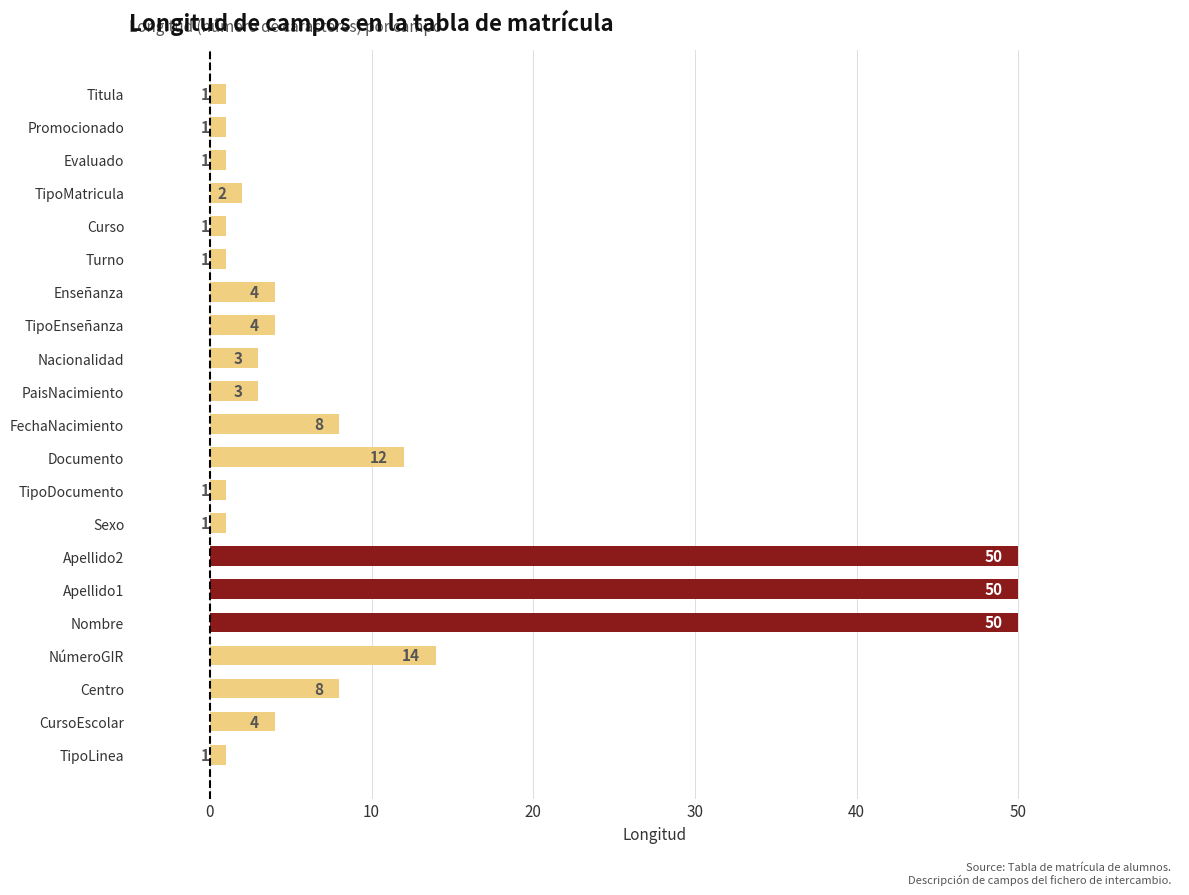

At which label is the value closest to 25?

NúmeroGIR